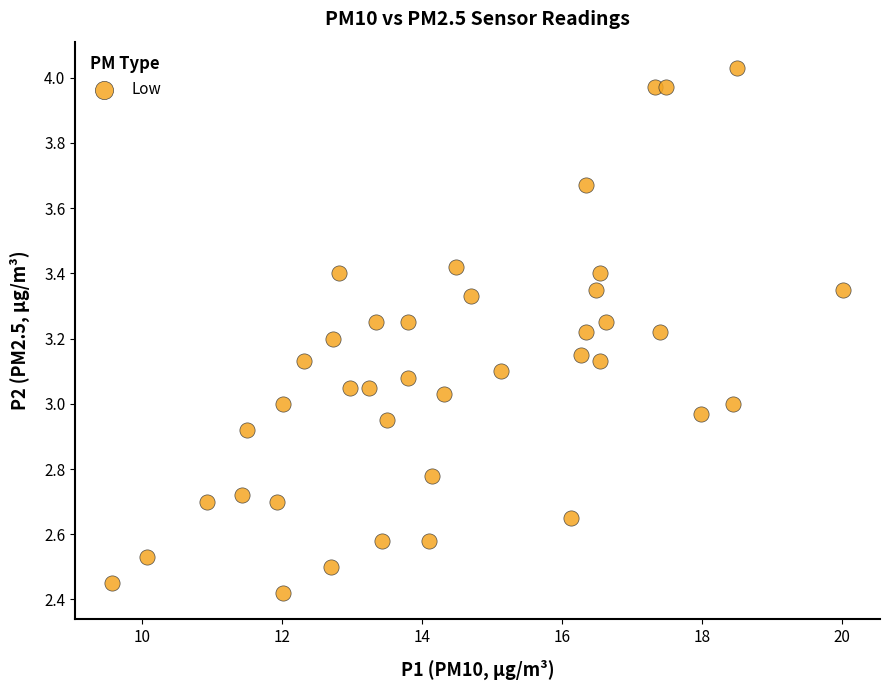

What is the range of X values (max minus min)?

10.4